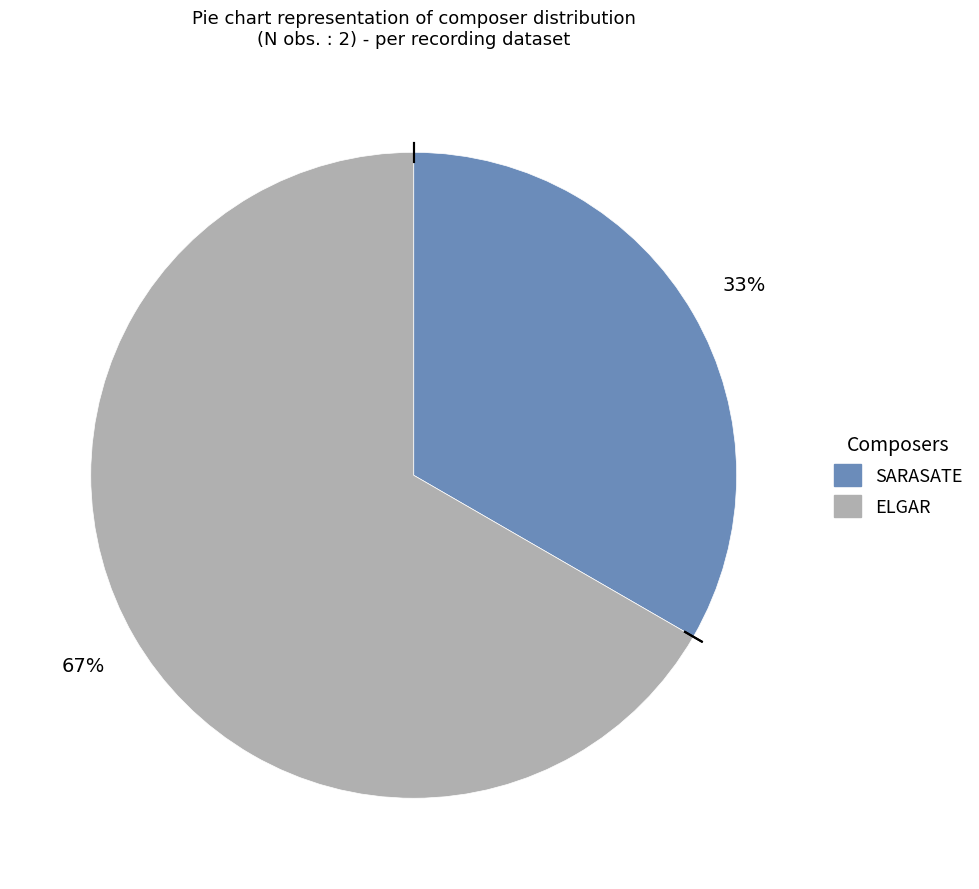

What is the ratio of the value at ELGAR to the value at SARASATE?

2.0